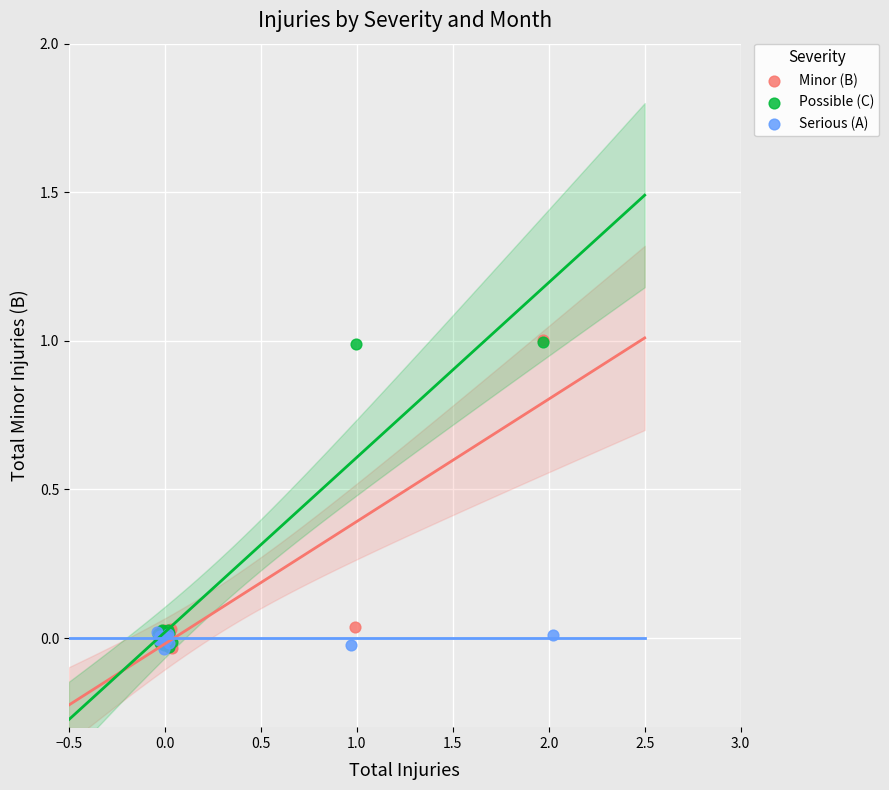

What are all the series names shown in the legend?

Minor (B), Possible (C), Serious (A)